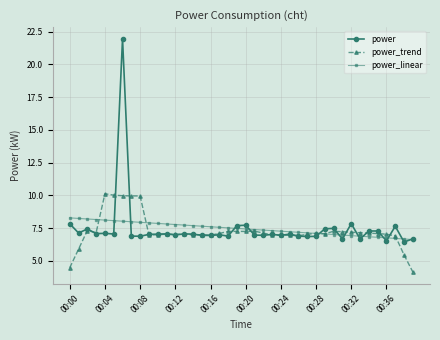

Count the number of data series in this chart.

3